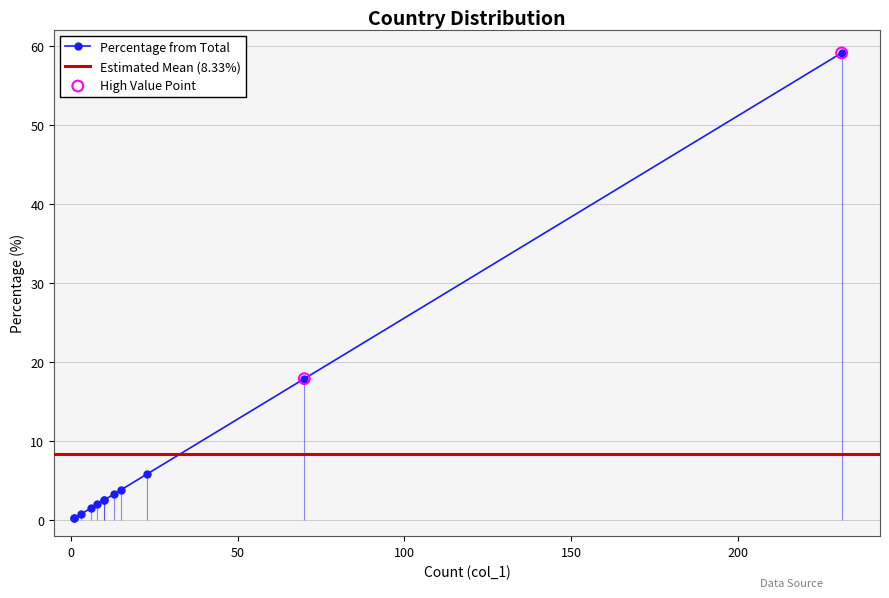

What is the change in value from United States to United Kingdom?

-58.8